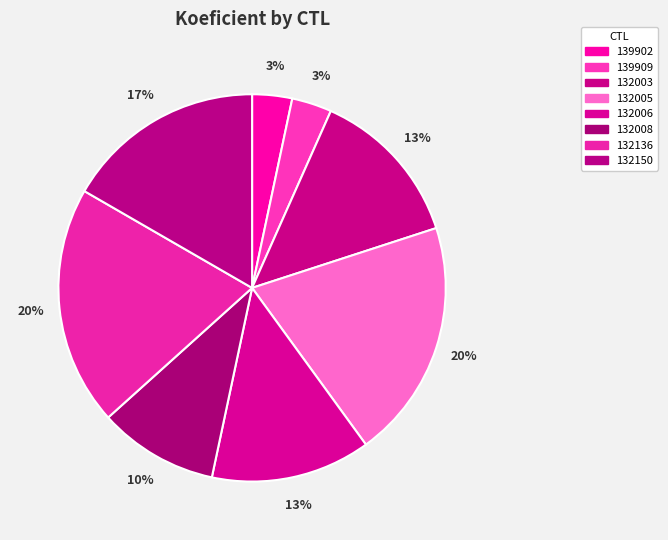

What is the smallest slice in the pie chart?

139902